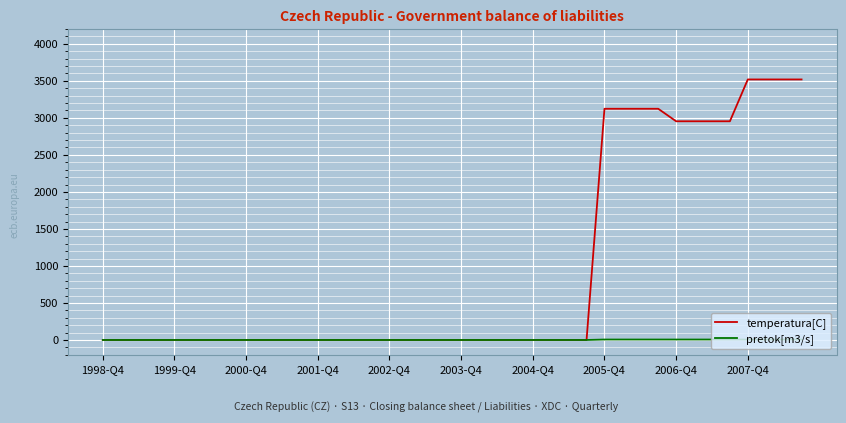

Rank the series by their maximum value, from lowest to highest.

pretok[m3/s], temperatura[C]